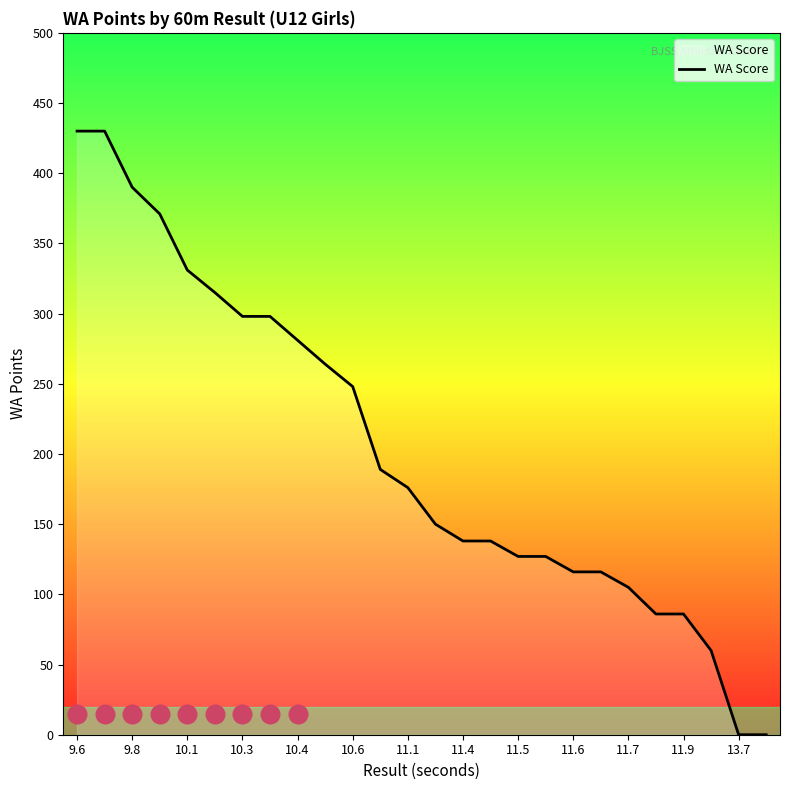

True or false: WA Score has a value of 138 at 11.4.

True